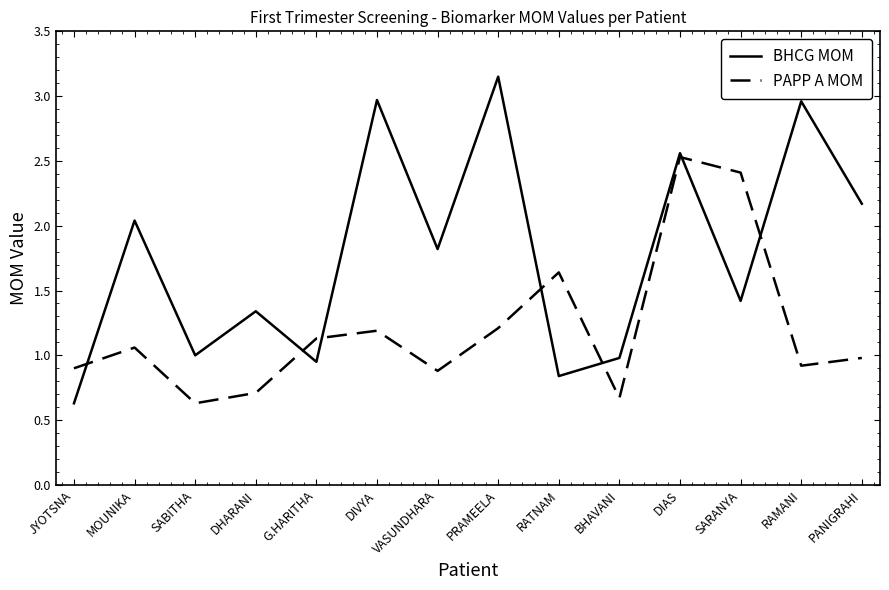

What is the difference between the second highest and minimum values in the BHCG MOM series?

2.3